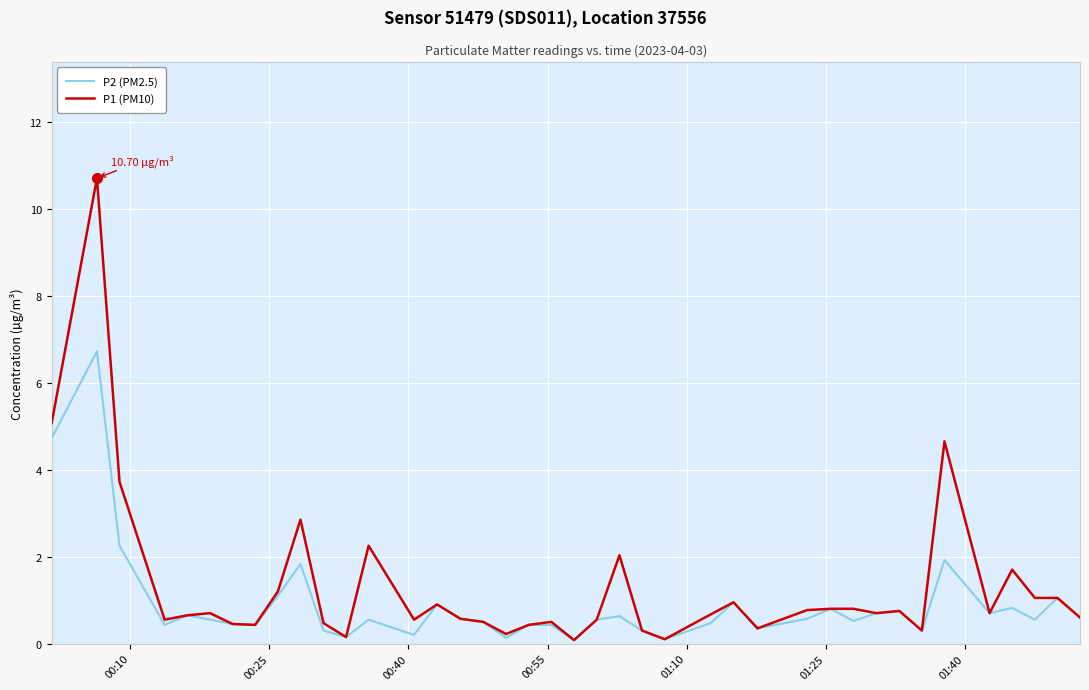

Rank the series by their maximum value, from highest to lowest.

P1 (PM10), P2 (PM2.5)